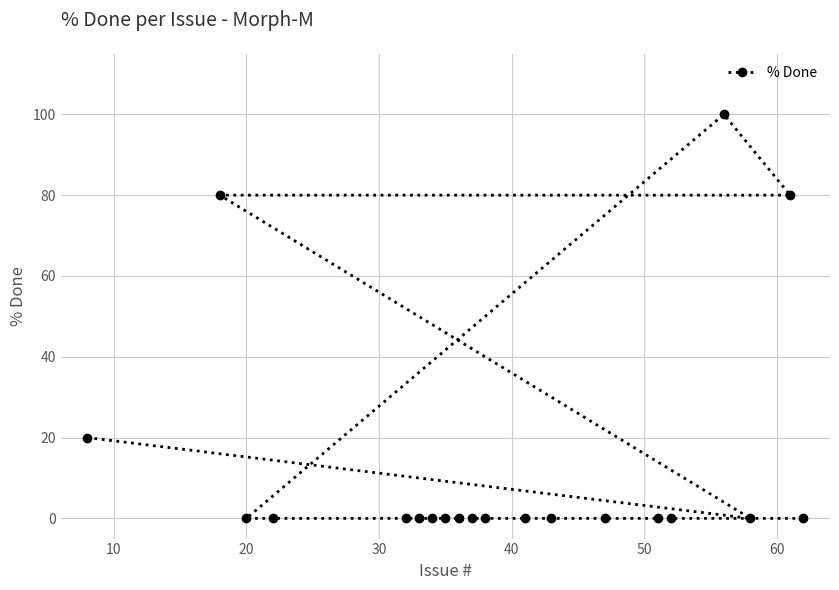

What is the maximum value shown in the chart?

100